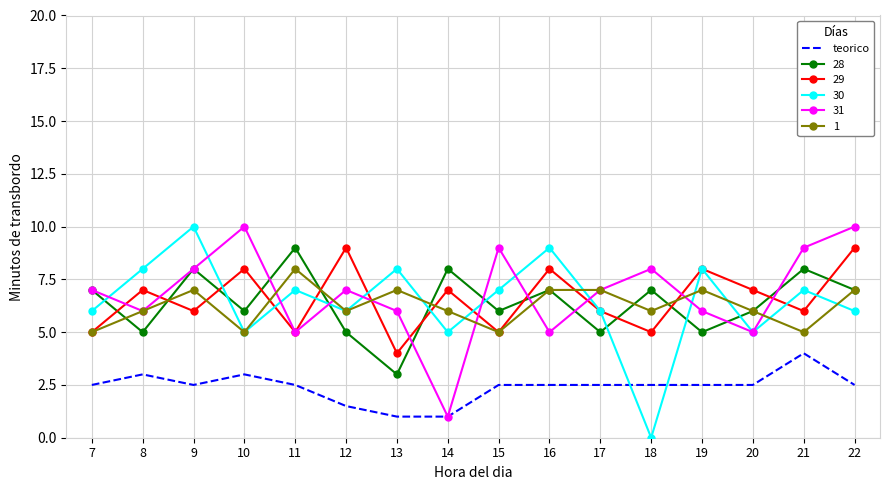

Is it true that 1 equals 3.0 at 11?

False